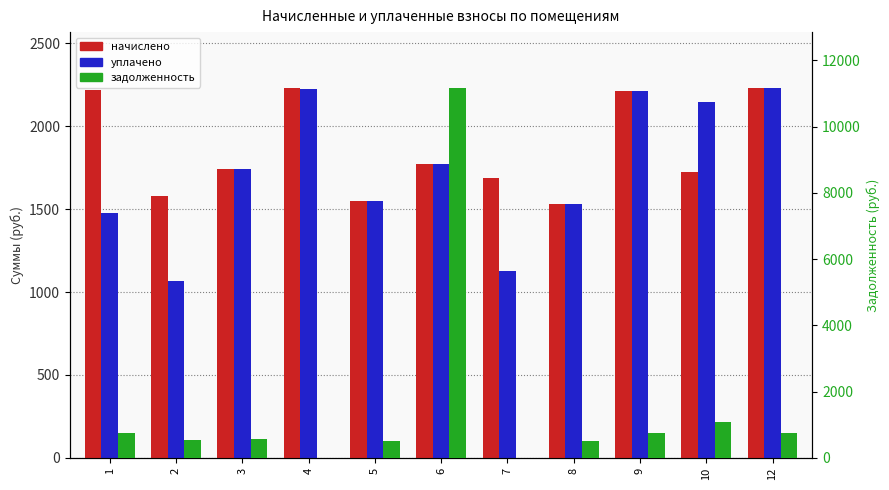

Between 1 and 12, which series saw the biggest shift?

уплачено